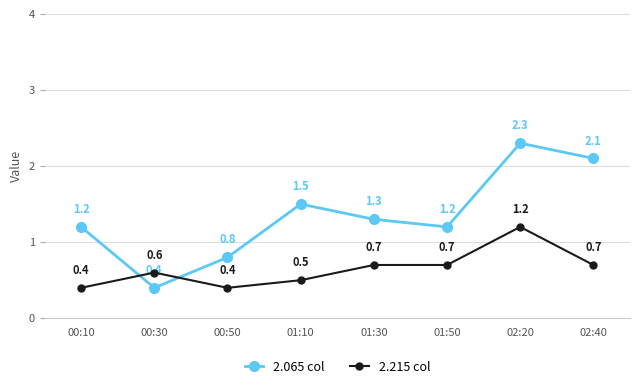

What is the label of the 1st point from the left?

00:10